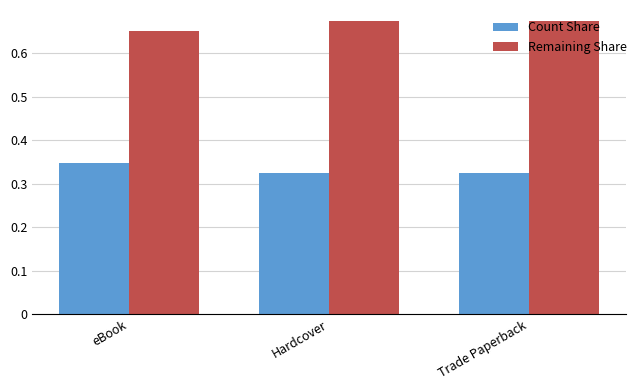

What are all the series names shown in the legend?

Count Share, Remaining Share